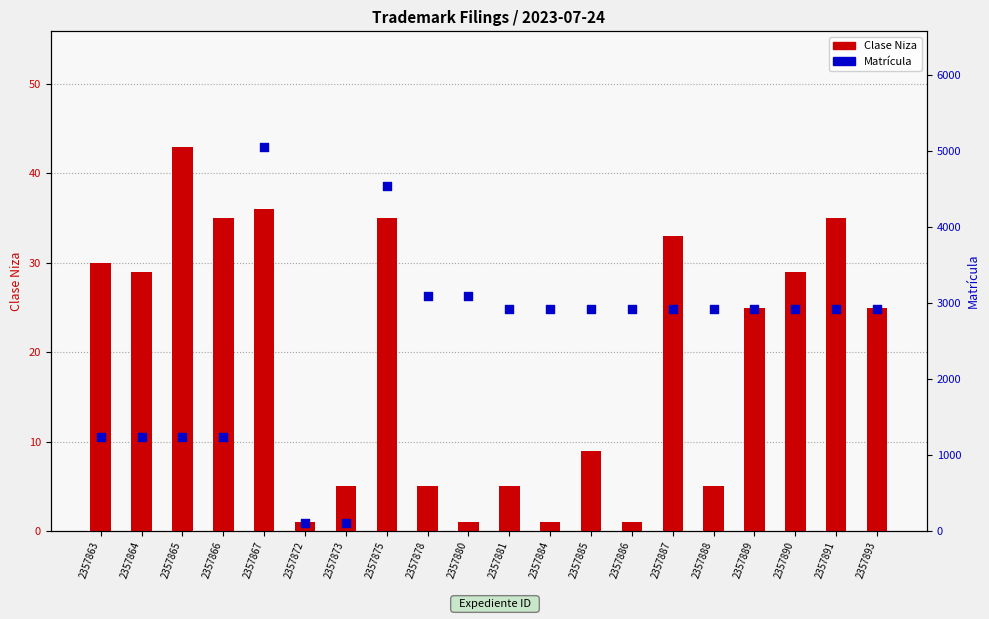

At how many categories does at least one series exceed 535?

18